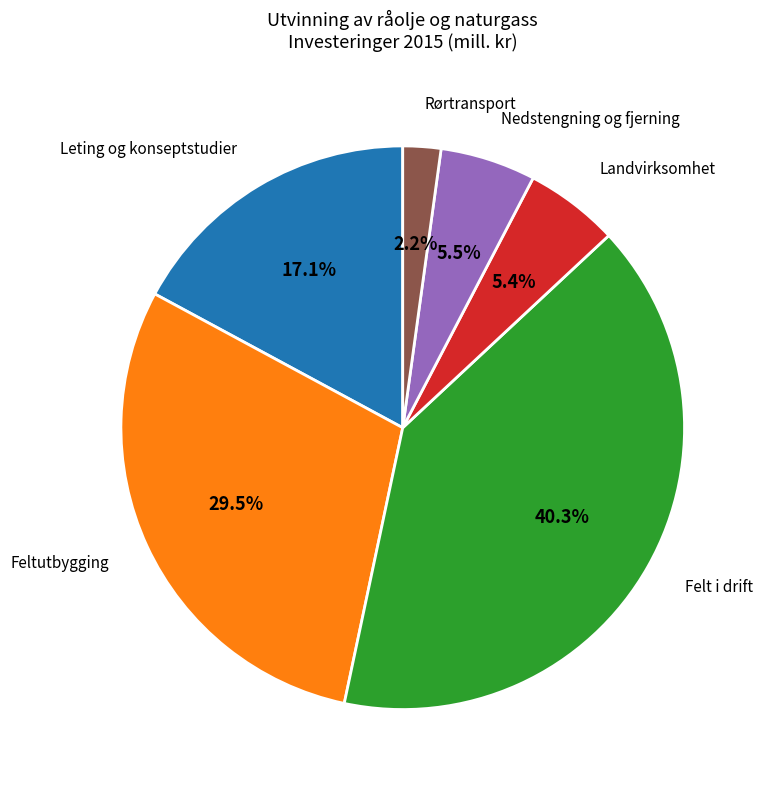

Which category has the smallest portion of the pie?

Rørtransport